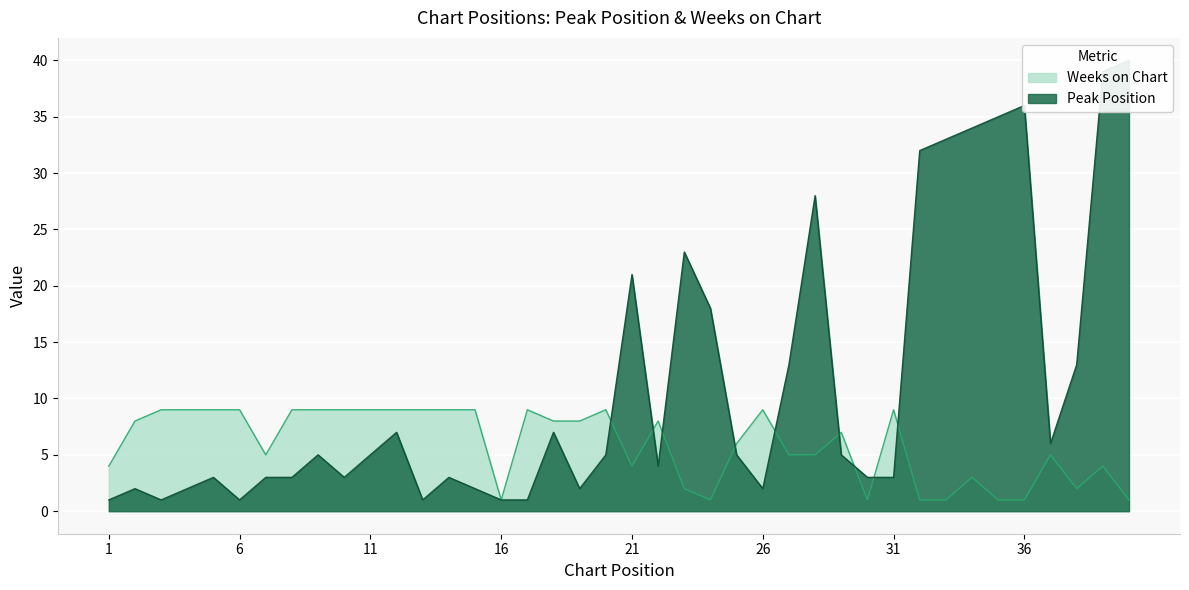

What are all the series names shown in the legend?

Peak Position, Weeks on Chart